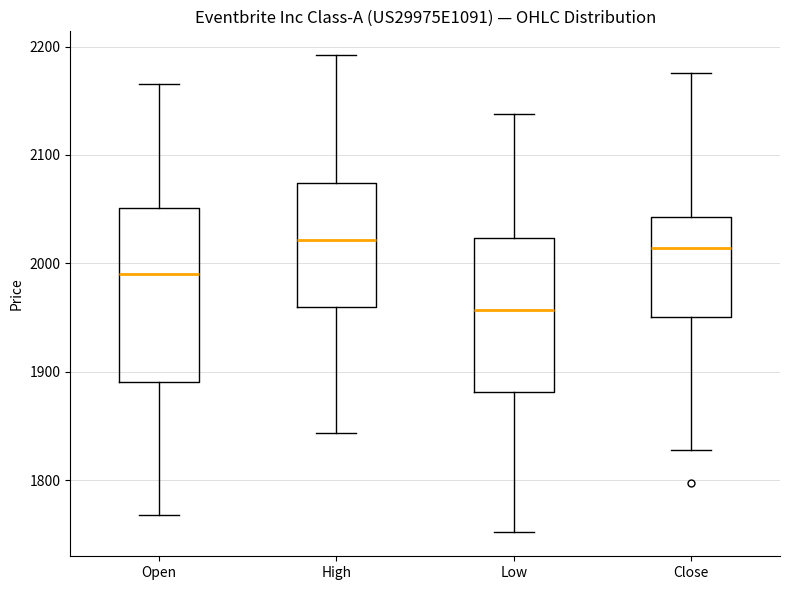

Reading left to right, transcribe this box plot: for each box, give where its median line is, the range the box spans, and where its two whiskers end, as read against the y-axis. The values are not printed on the chart, so give them approximately, as read against the axis.

Open: median 1990, box 1890 to 2050, whiskers 1770 to 2170
High: median 2020, box 1960 to 2070, whiskers 1840 to 2190
Low: median 1960, box 1880 to 2020, whiskers 1750 to 2140
Close: median 2010, box 1950 to 2040, whiskers 1830 to 2180